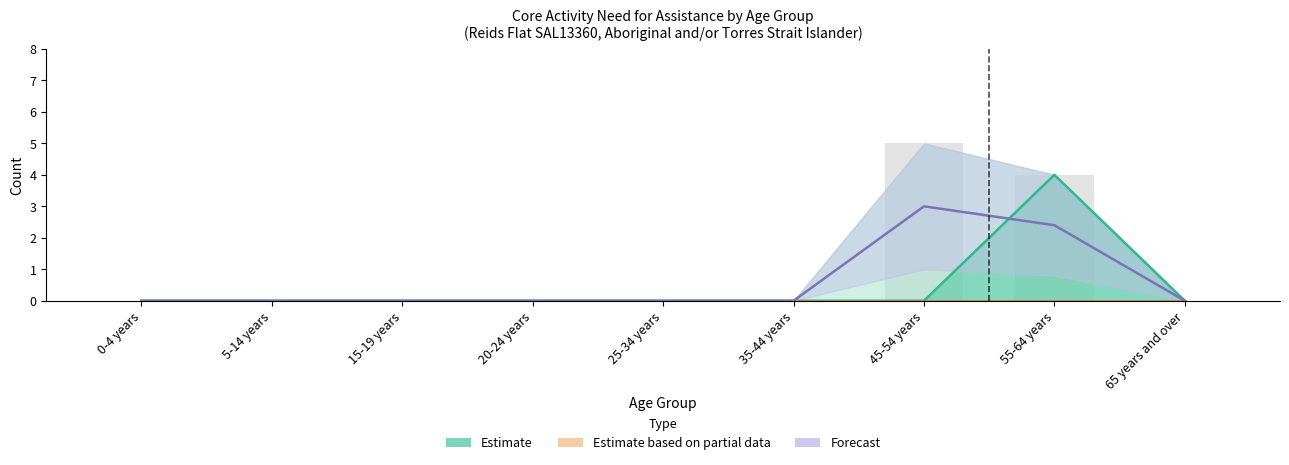

What is the sum of all Forecast values?

5.4